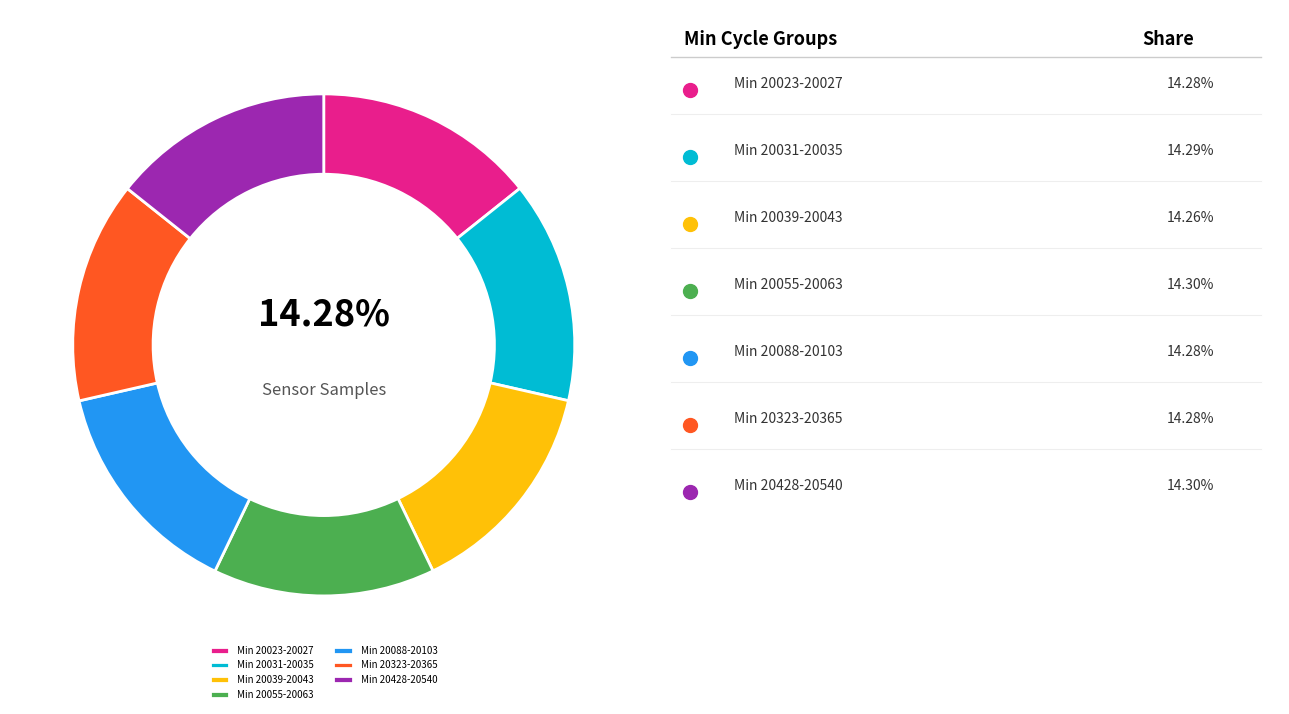

Is there a majority slice in this chart?

No